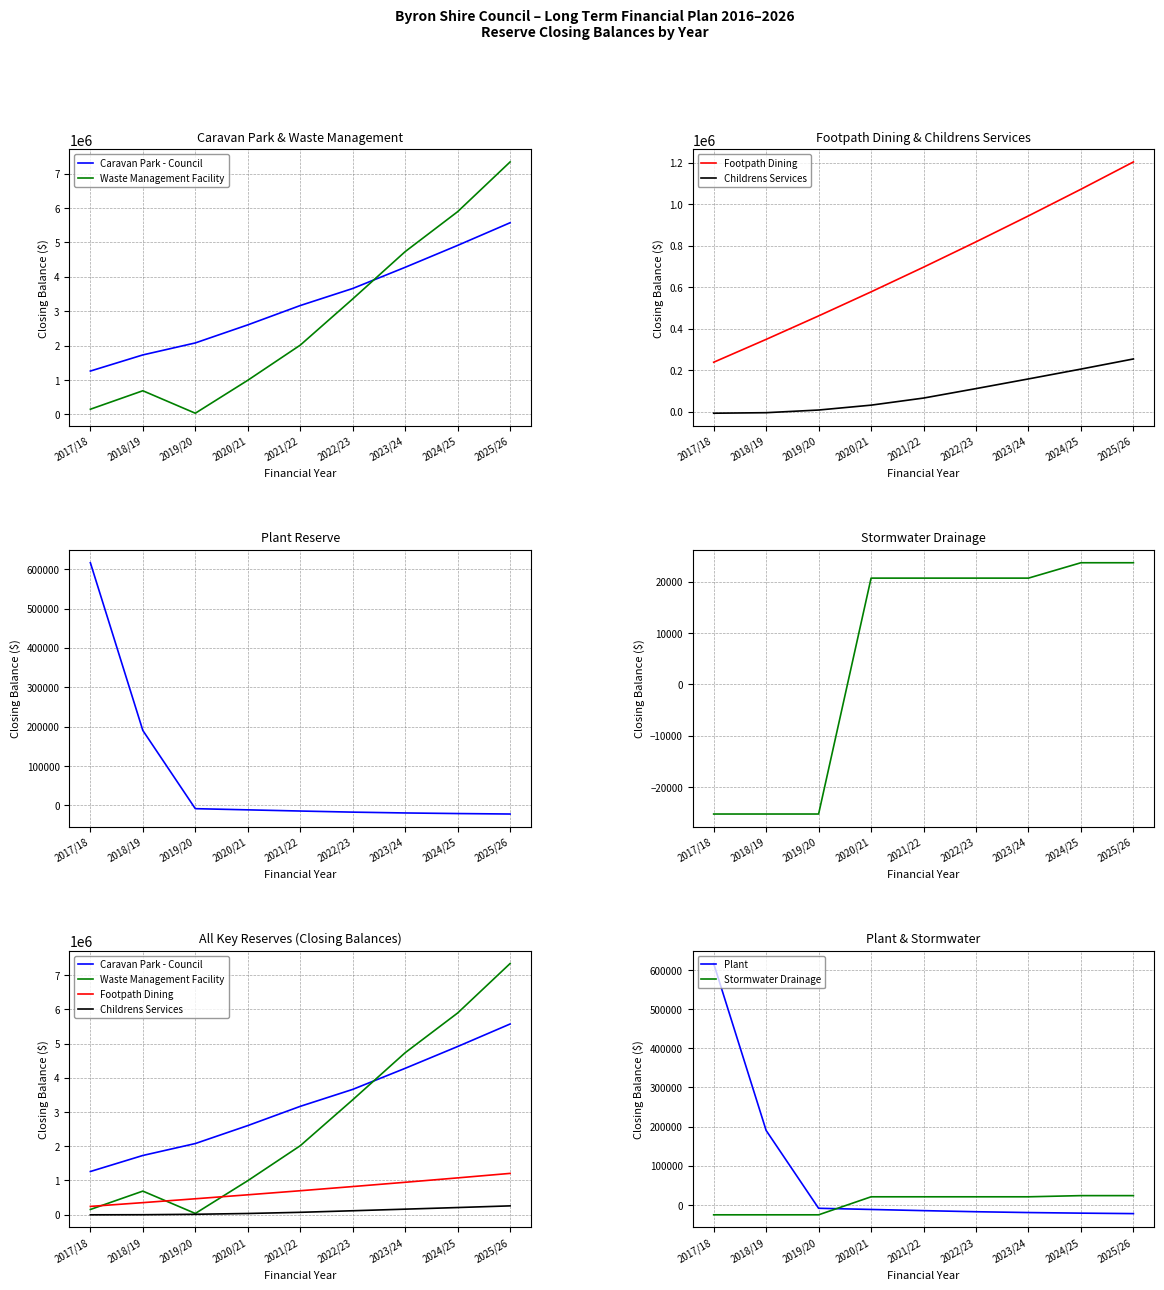

Which series has the widest spread of values?

Waste Management Facility